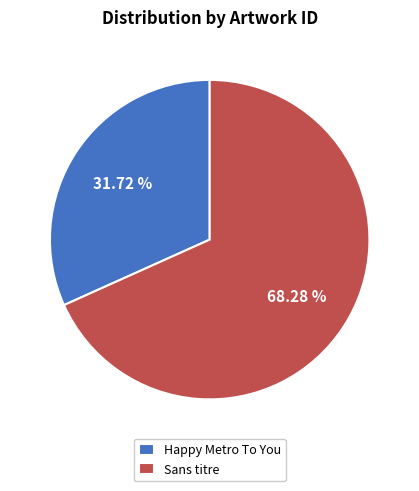

Which has a higher value, Happy Metro To You or Sans titre?

Sans titre